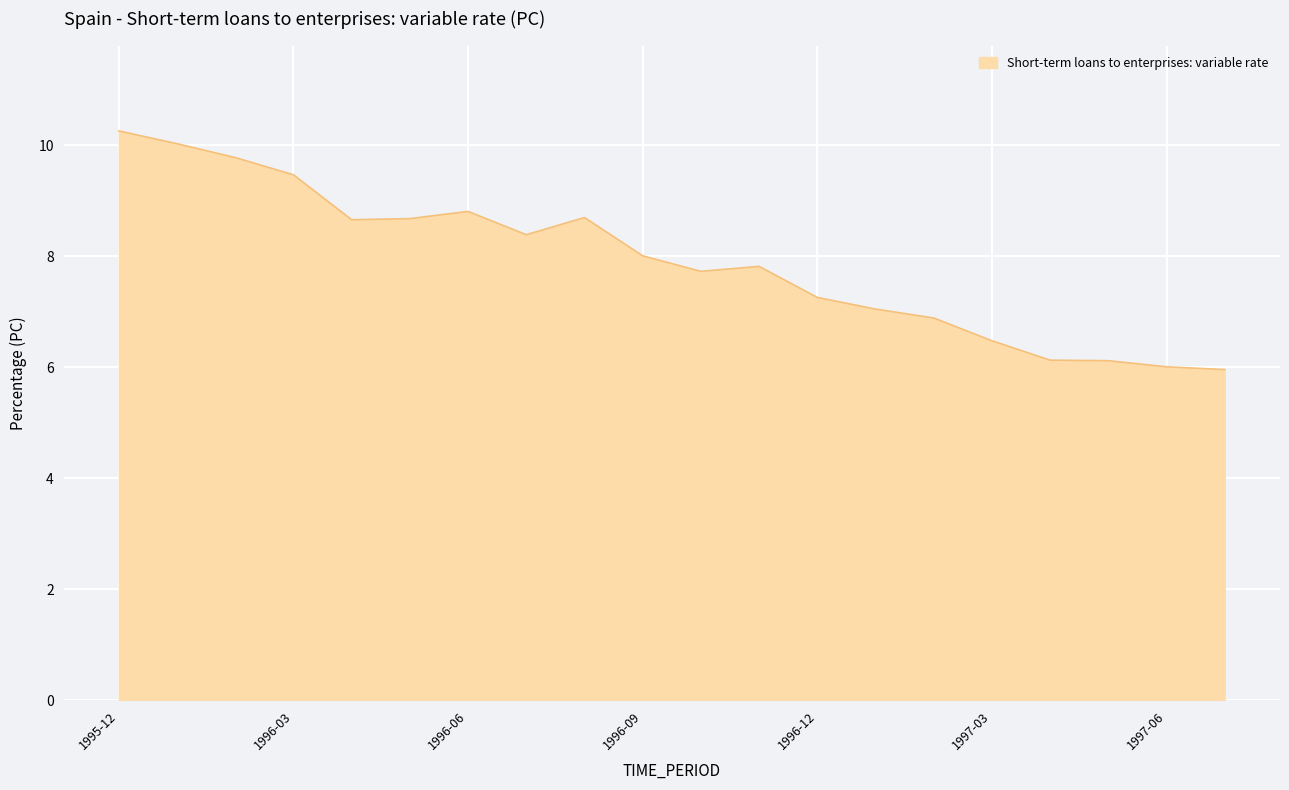

What is the minimum value shown in the chart?

6.0